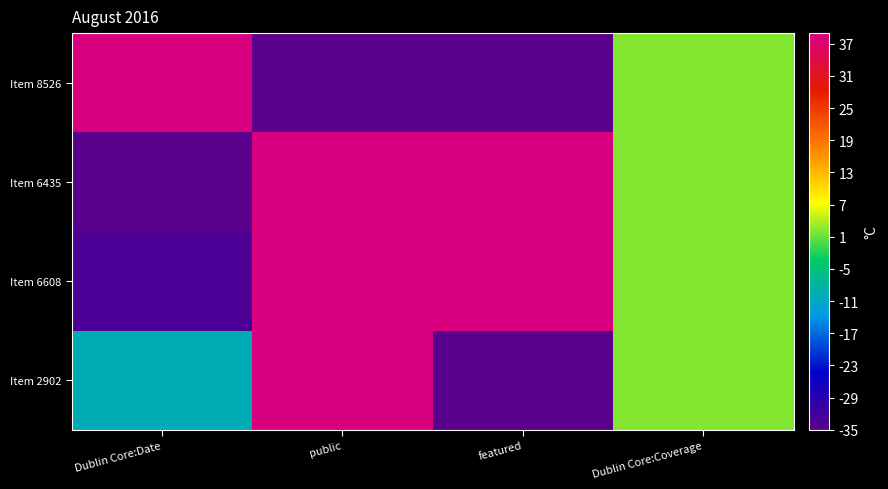

Reading left to right, transcribe all the data shown in this chart.

Item 8526: Dublin Core:Date=39.0	public=-35.0	featured=-35.0	Dublin Core:Coverage=2.0
Item 6435: Dublin Core:Date=-35.0	public=39.0	featured=39.0	Dublin Core:Coverage=2.0
Item 6608: Dublin Core:Date=-33.3	public=39.0	featured=39.0	Dublin Core:Coverage=2.0
Item 2902: Dublin Core:Date=-9.8	public=39.0	featured=-35.0	Dublin Core:Coverage=2.0